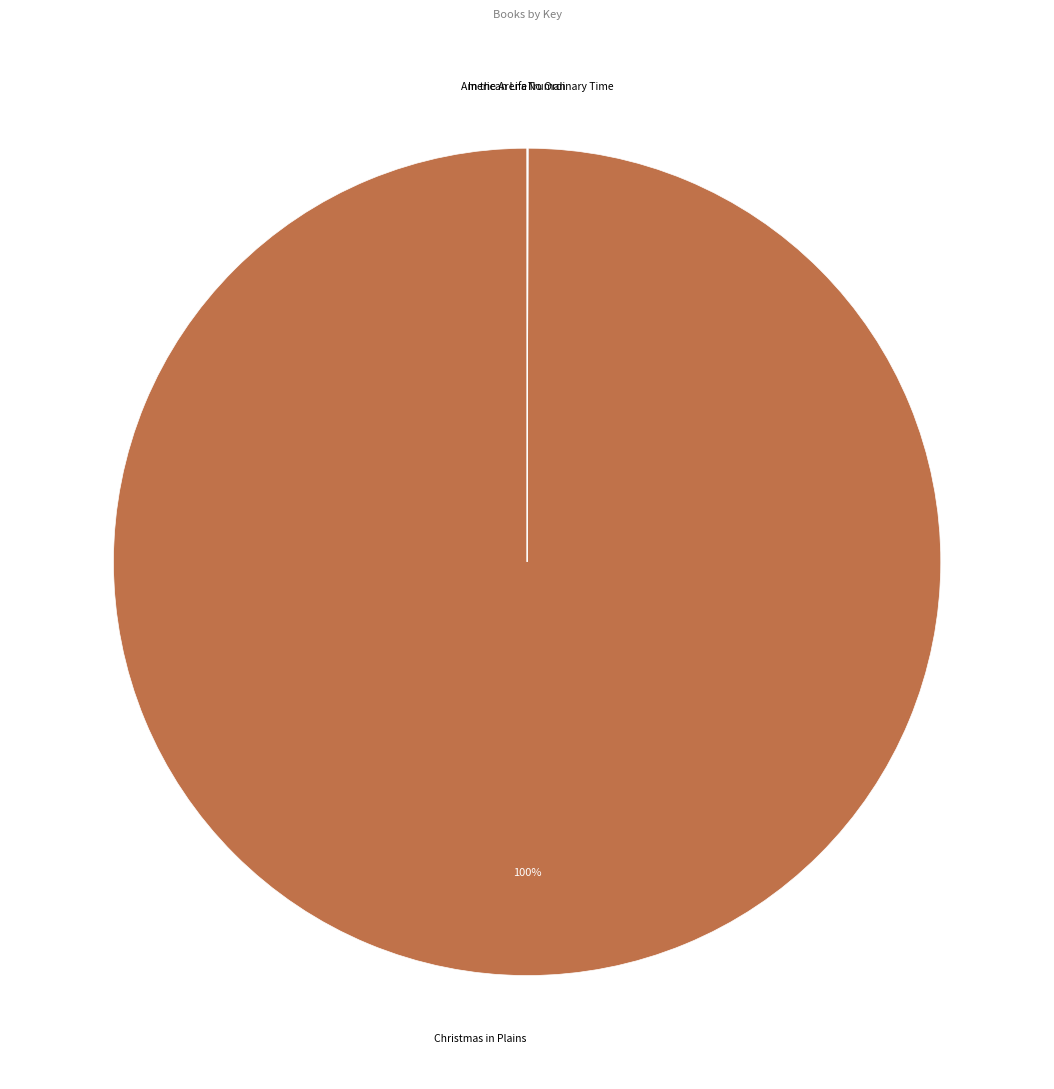

What percentage is the Christmas in Plains slice, to the nearest percent?

100%